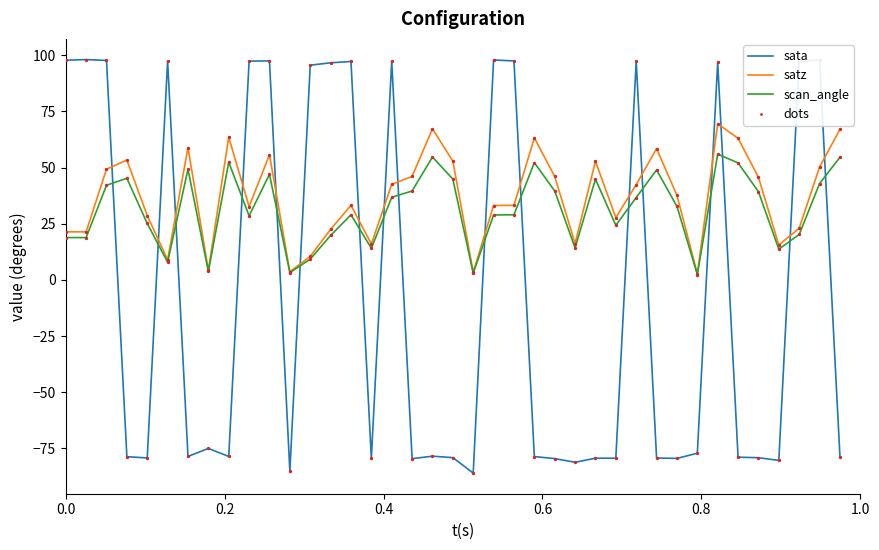

List the series in order of their peak value, highest first.

sata, satz, scan_angle